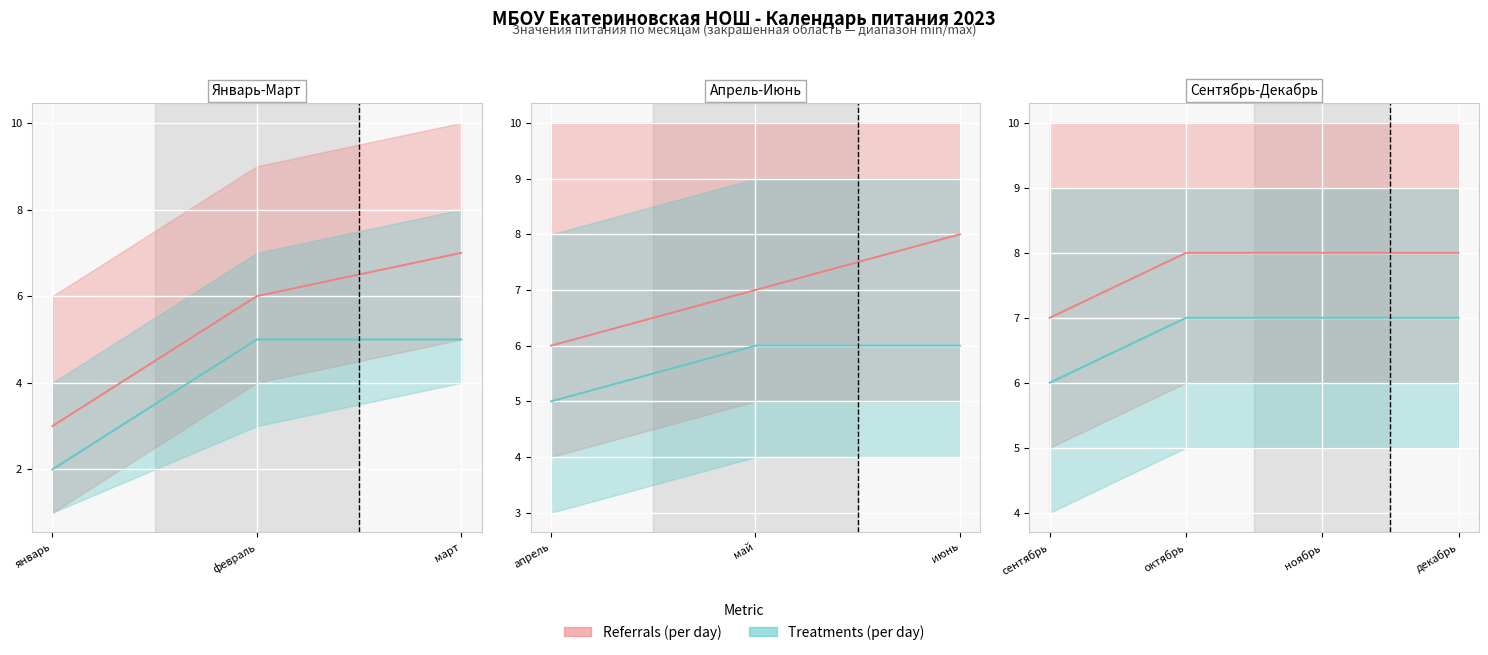

What position from the right is апрель?

7